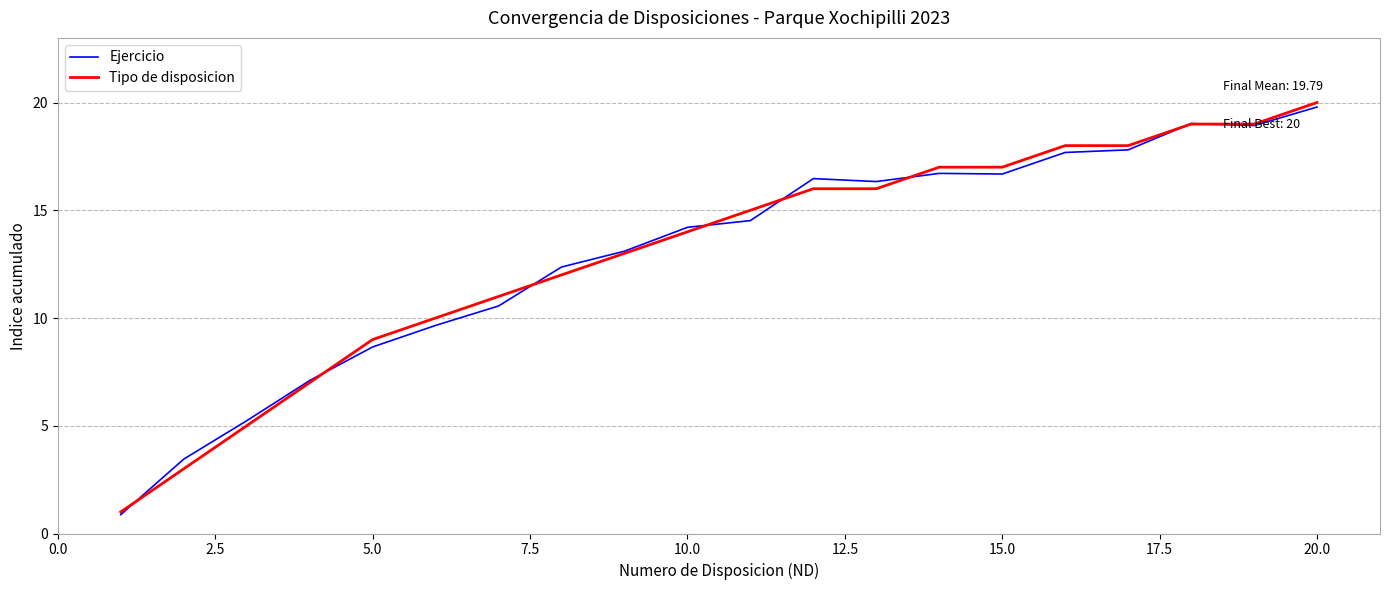

Reading left to right, list all the values displayed in this chart.

Ejercicio: 0.9	3.5	5.2	7.1	8.7	9.7	10.6	12.4	13.1	14.2	14.5	16.5	16.3	16.7	16.7	17.7	17.8	19.0	18.9	19.8
Tipo de disposicion: 1.0	3.0	5.0	7.0	9.0	10.0	11.0	12.0	13.0	14.0	15.0	16.0	16.0	17.0	17.0	18.0	18.0	19.0	19.0	20.0